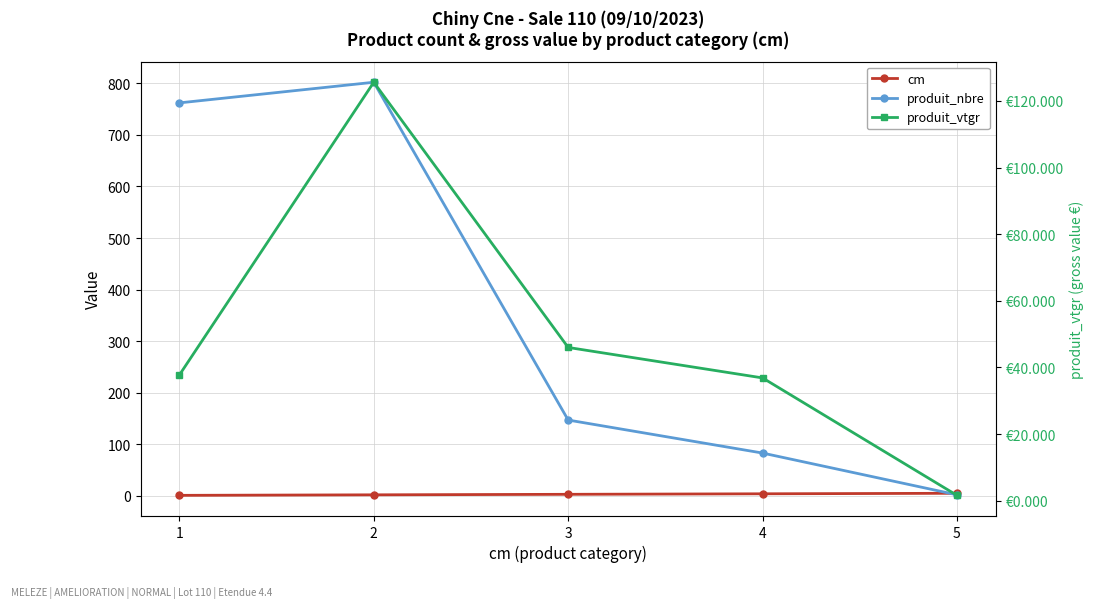

What value does the produit_nbre series have at 1?

762.0